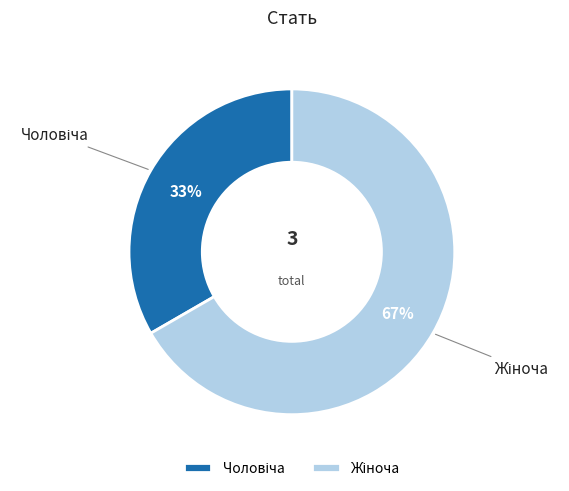

To the nearest percent, what is the average slice percentage?

50%